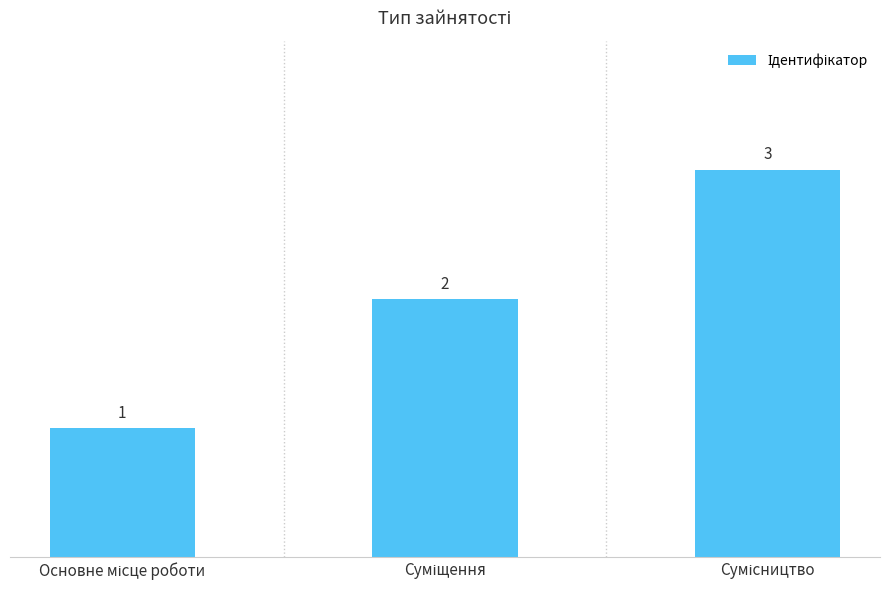

What is the minimum value shown in the chart?

1